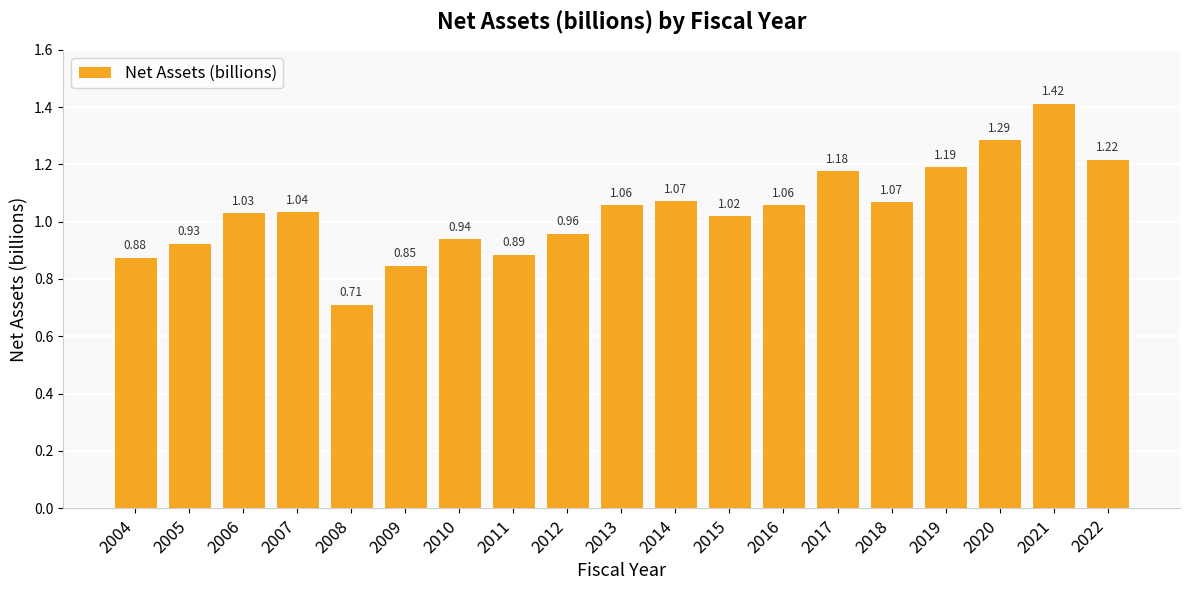

What is the difference between the second highest and second lowest values?

0.4